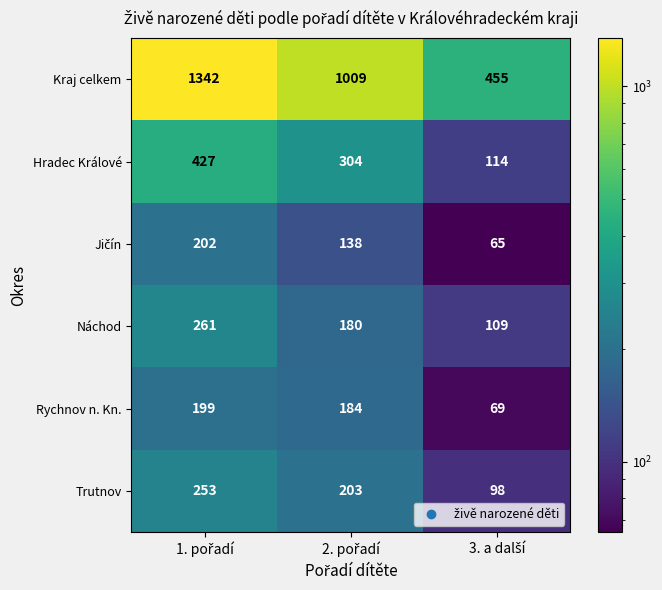

What is the maximum value shown in the chart?

1342